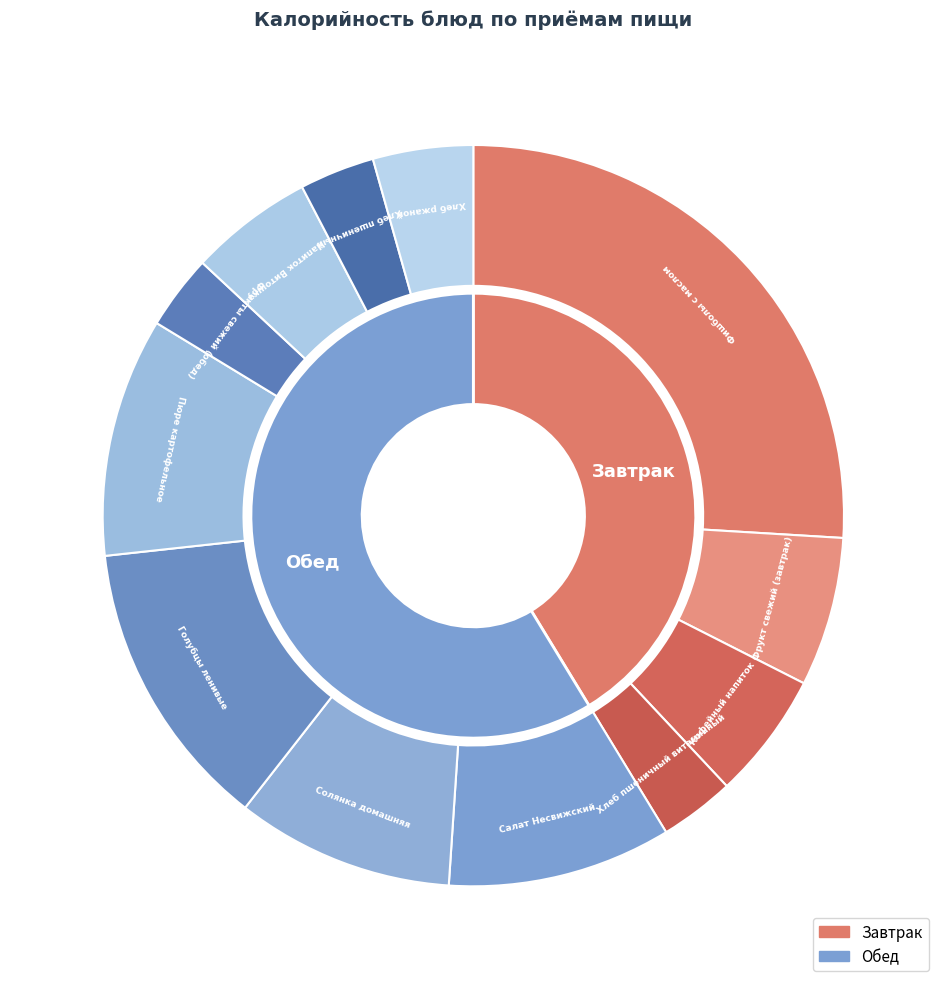

Is Напиток Витошка the majority of the pie?

No